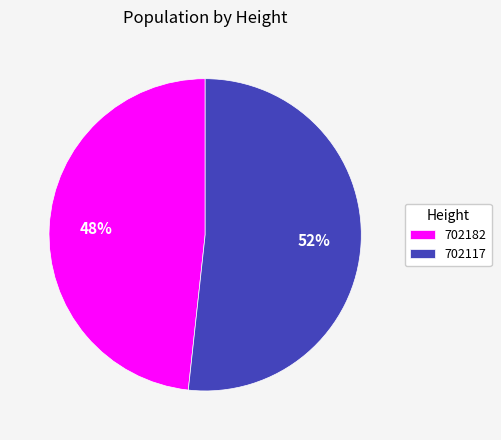

Which slice represents more than half of the pie?

702117